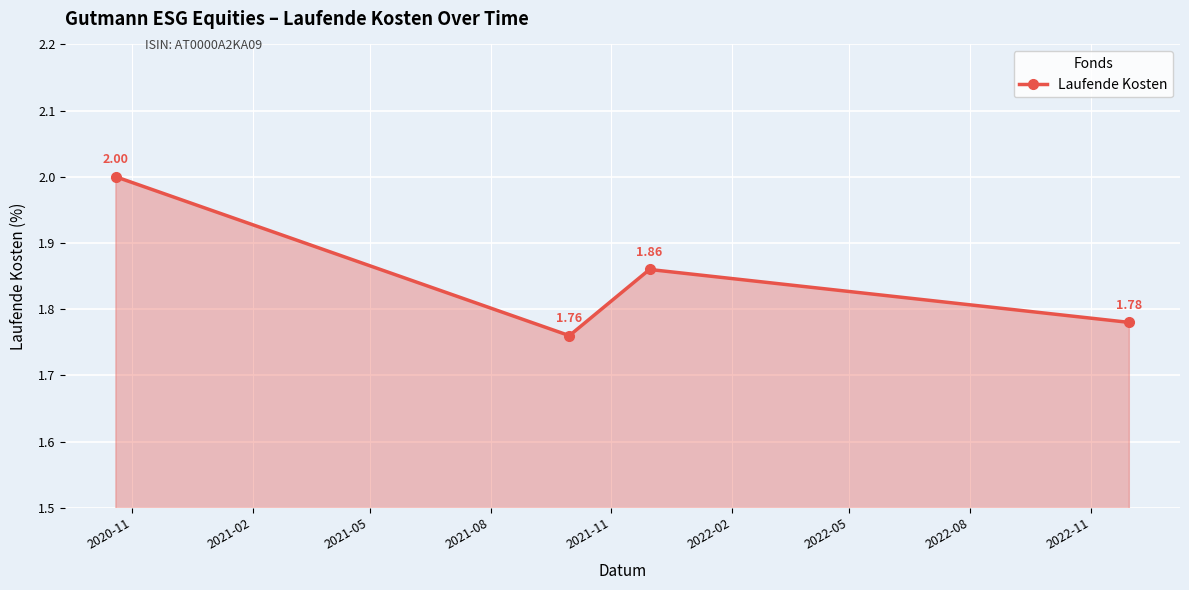

What is the sum of all values?

7.4